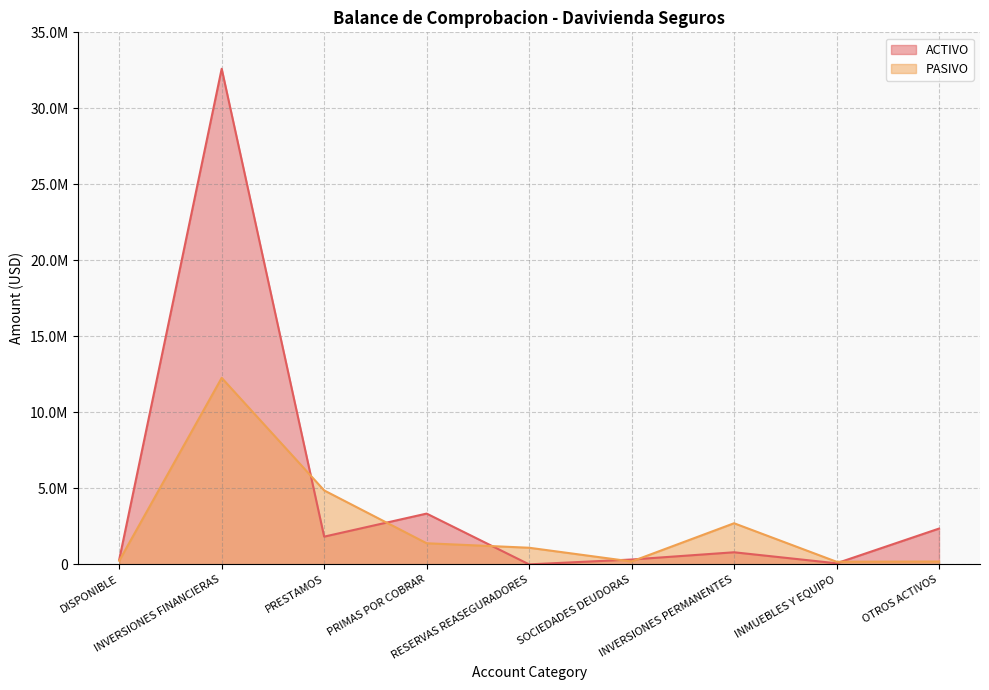

Reading left to right, extract all data points from this chart.

ACTIVO: 304949.8	32603884.0	1824672.4	3341331.7	0.0	319500.6	796102.2	70972.3	2355011.1
PASIVO: 236375.8	12268394.5	4865730.8	1389108.5	1093782.4	189448.7	2705415.1	173236.6	186773.4